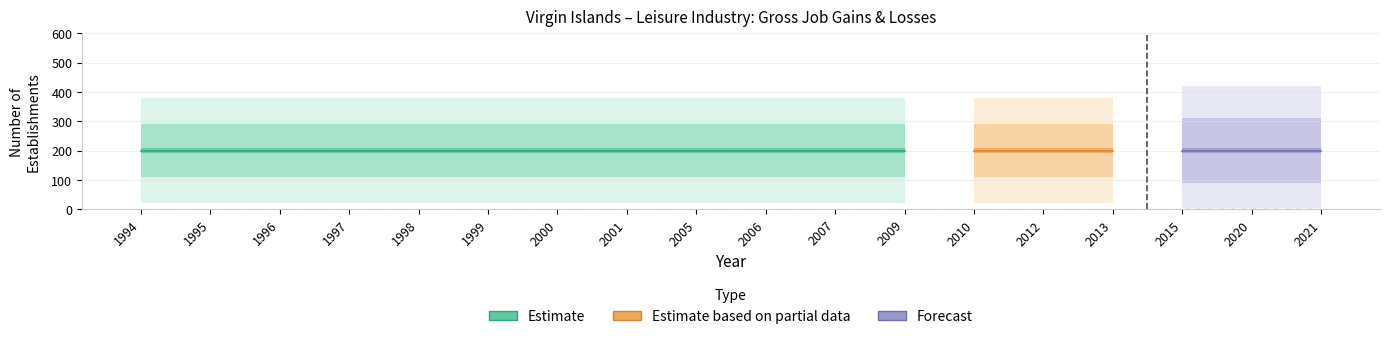

What is the value of the Opening establishments point at the 3rd from the left?

200